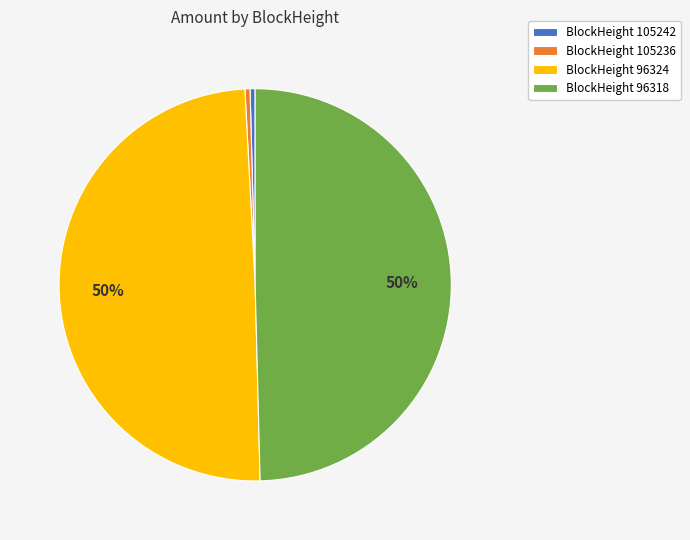

Is the sum of BlockHeight 96318 and BlockHeight 96324 greater than half?

Yes